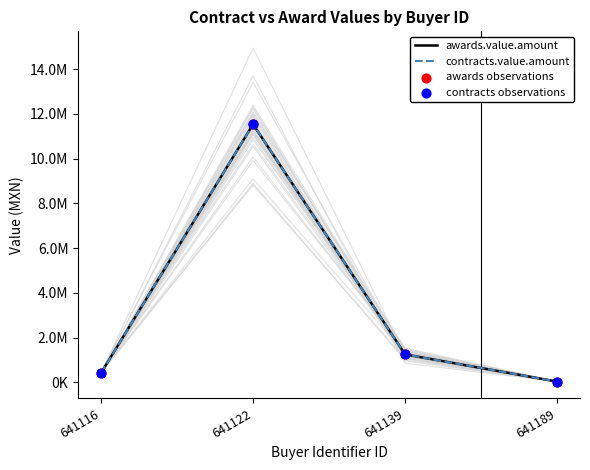

Which series contains the lowest Y value?

awards.value.amount